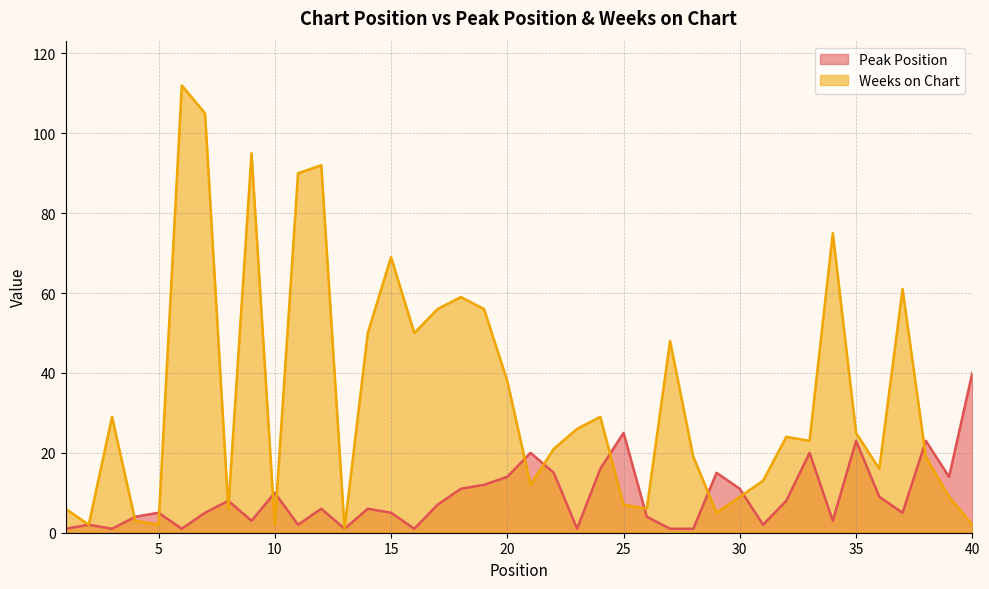

Is it true that Weeks on Chart equals 28 at 28?

False